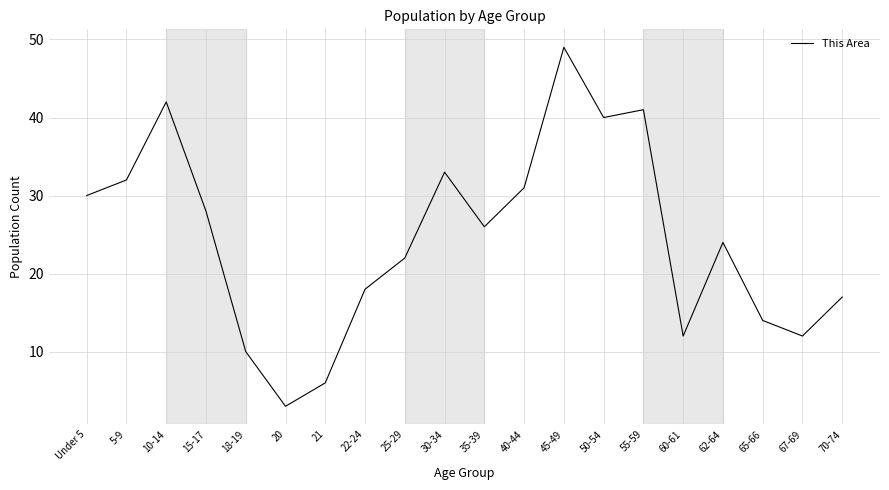

Is it true that the value at 15-17 is 19?

False